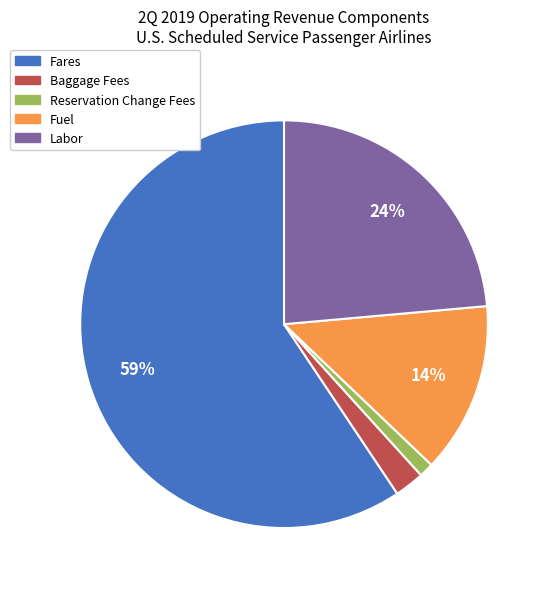

True or false: Fuel accounts for 6% of the total.

False